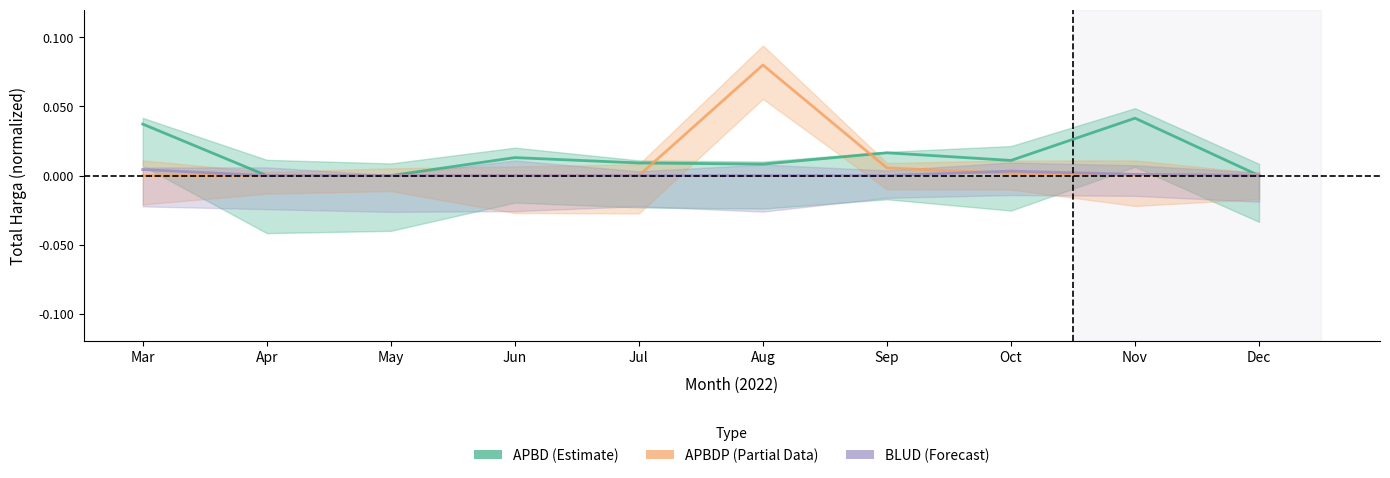

What are all the series names shown in the legend?

APBD, APBDP, BLUD